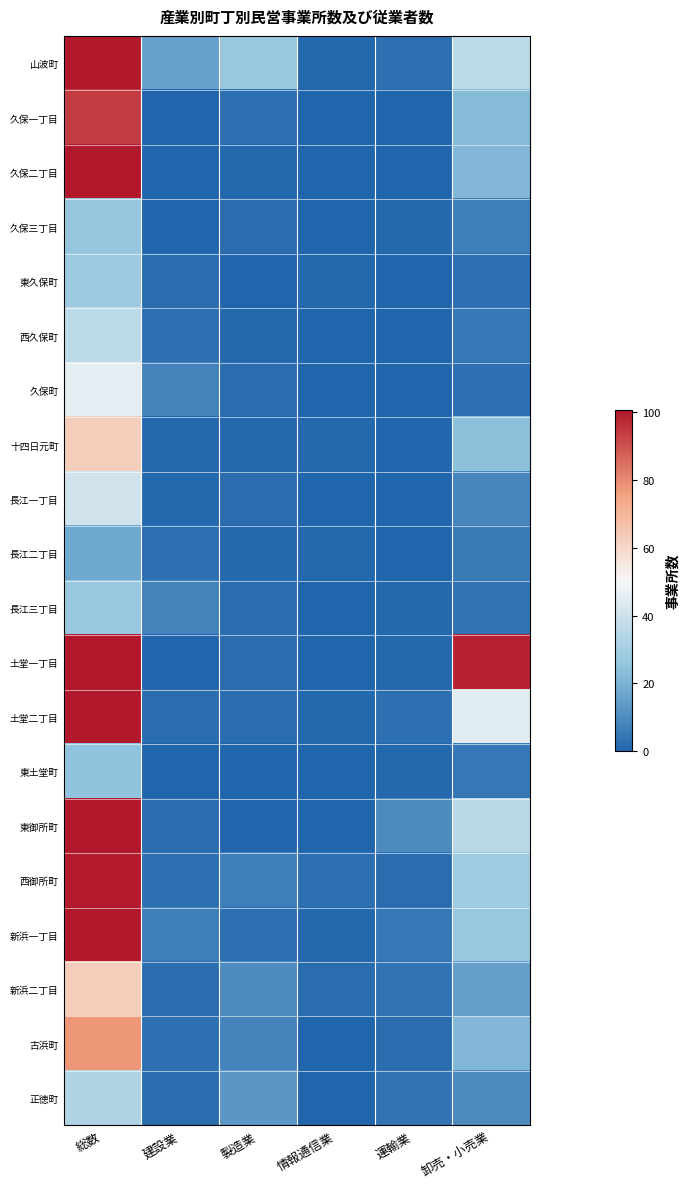

At 情報通信業, list the series in order from smallest to largest.

久保一丁目, 久保二丁目, 久保三丁目, 西久保町, 久保町, 長江一丁目, 長江三丁目, 土堂一丁目, 東土堂町, 東御所町, 古浜町, 正徳町, 山波町, 東久保町, 十四日元町, 長江二丁目, 土堂二丁目, 新浜一丁目, 新浜二丁目, 西御所町